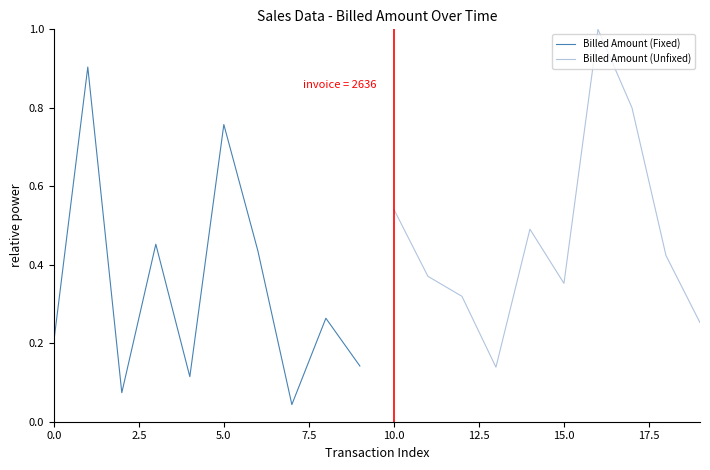

What is the highest value of the Billed Amount (Fixed) series?

0.9